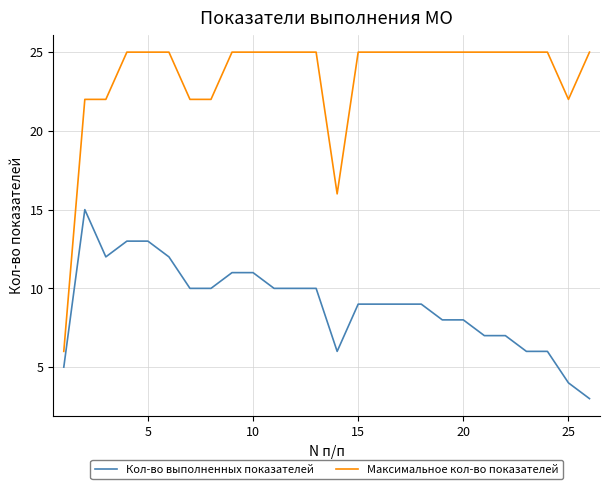

True or false: Кол-во выполненных показателей and Максимальное кол-во показателей cross at least once.

False